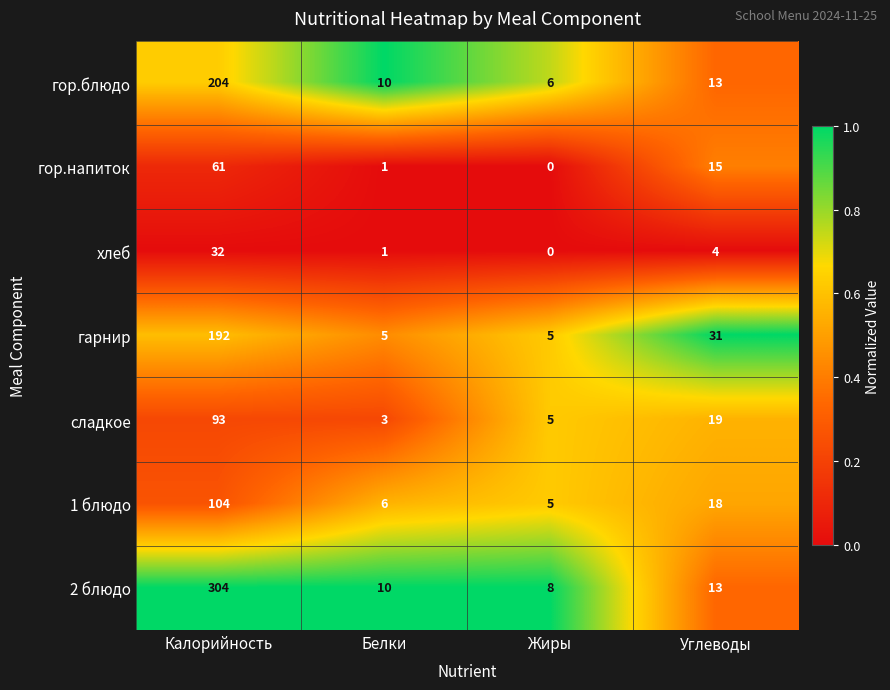

Rank the categories by хлеб value from highest to lowest.

Калорийность, Углеводы, Белки, Жиры